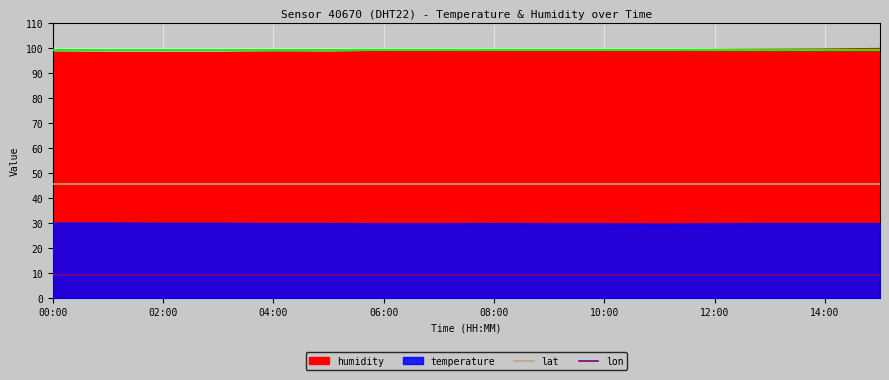

What is the minimum value for lon?

9.2